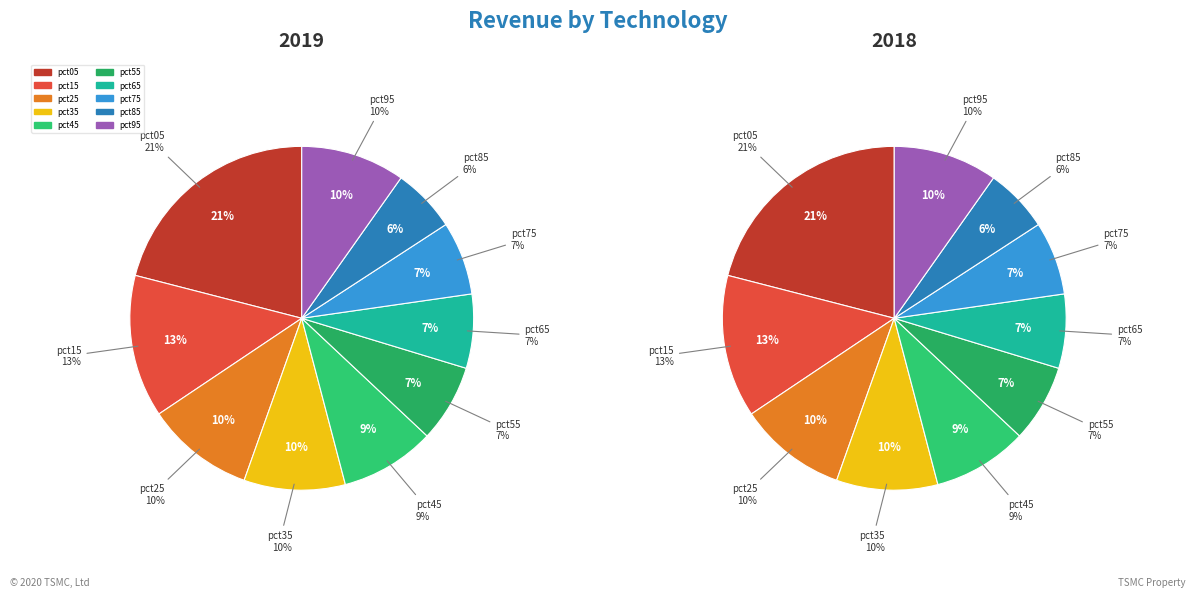

Does any single category account for the majority?

No